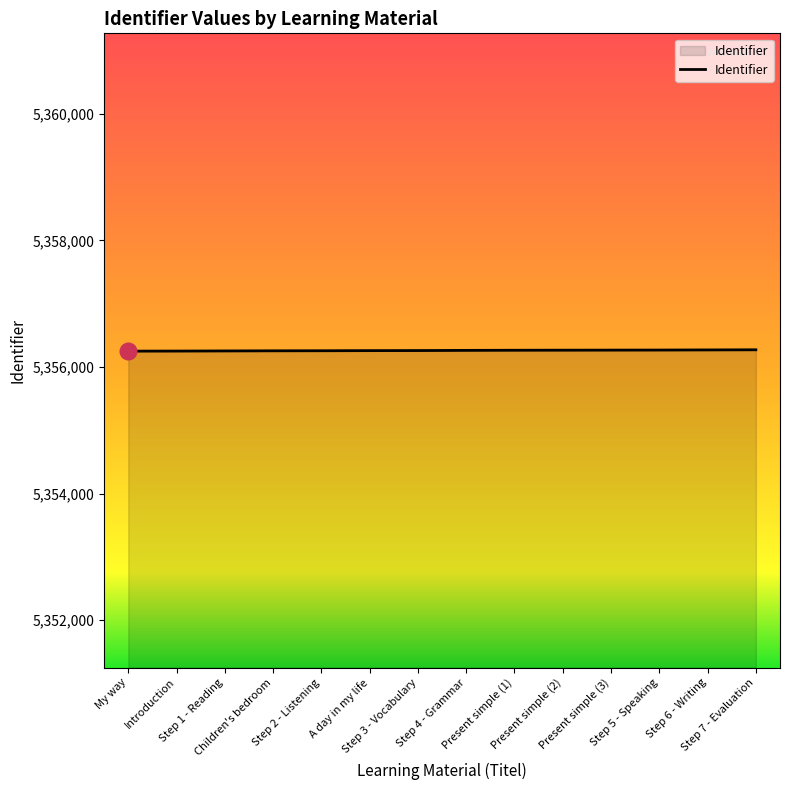

What is the maximum value shown in the chart?

5356272